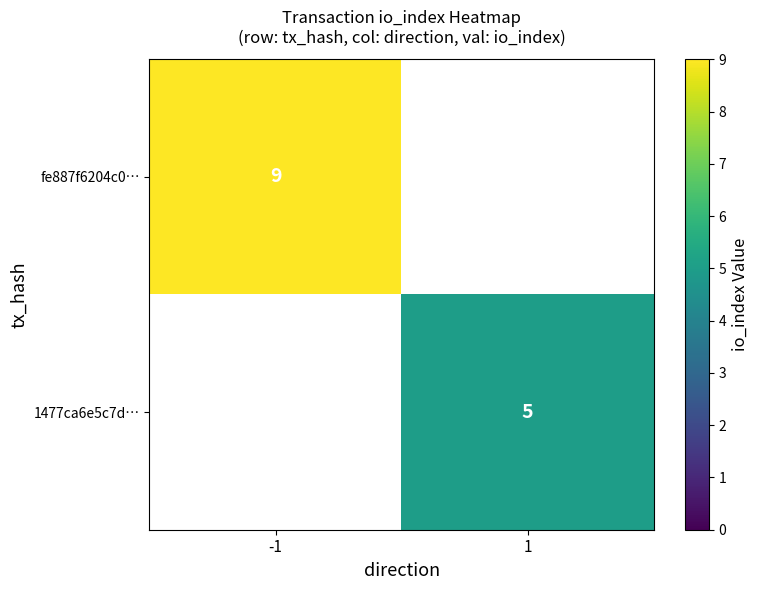

What is the greatest value displayed?

9.0